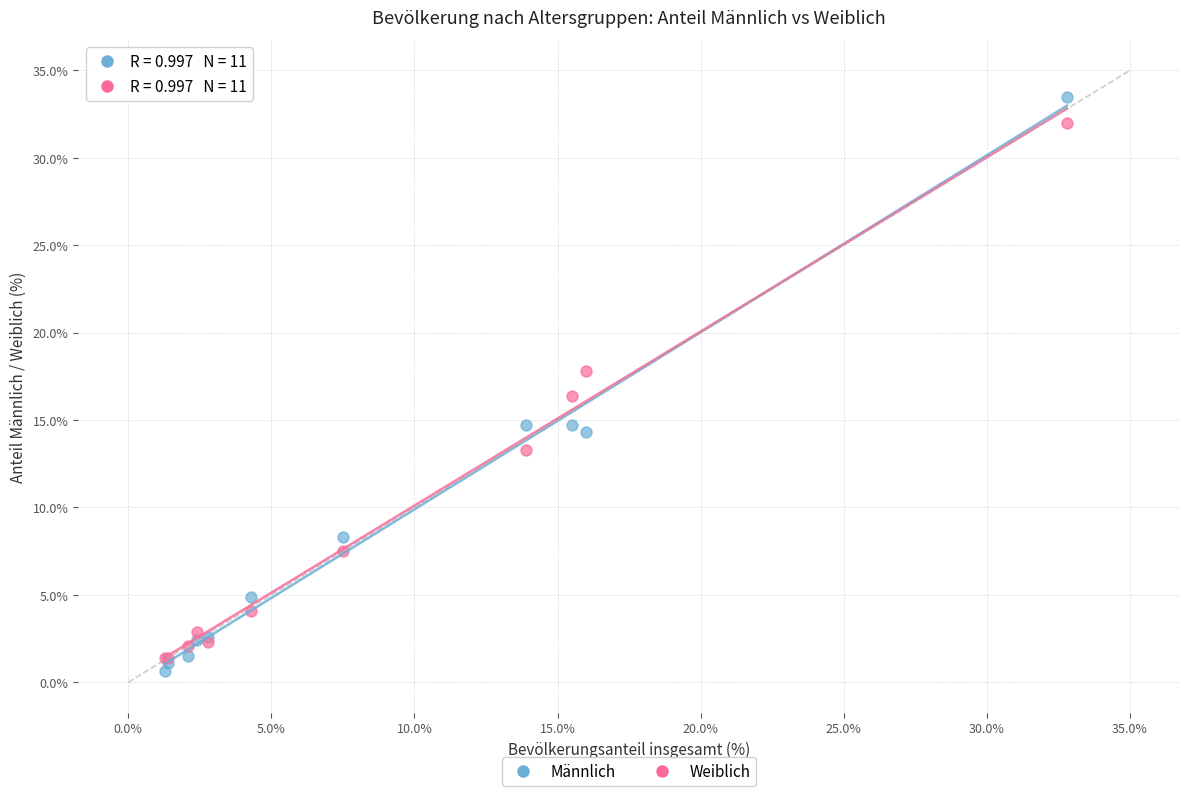

In the Weiblich series, what Y value is closest to 16?

16.4